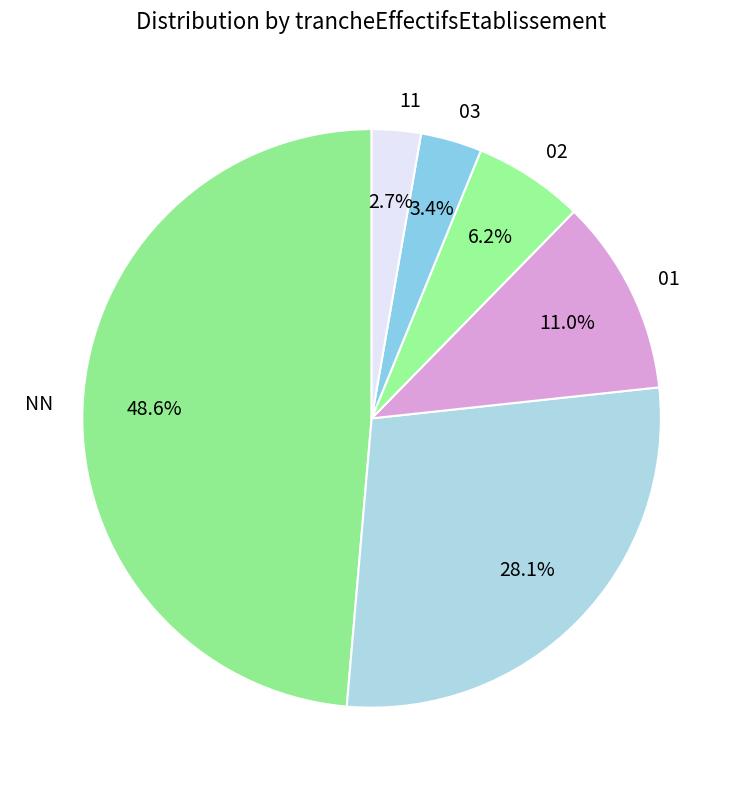

To the nearest percent, what is the difference between the largest and smallest slice percentages?

46%